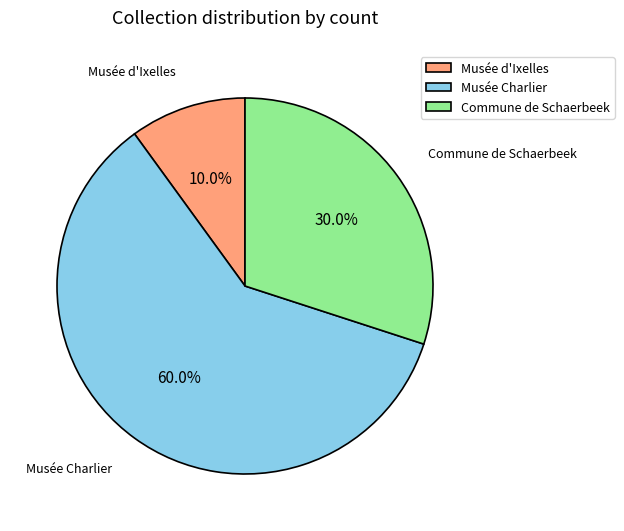

Which slice is the largest?

Musée Charlier